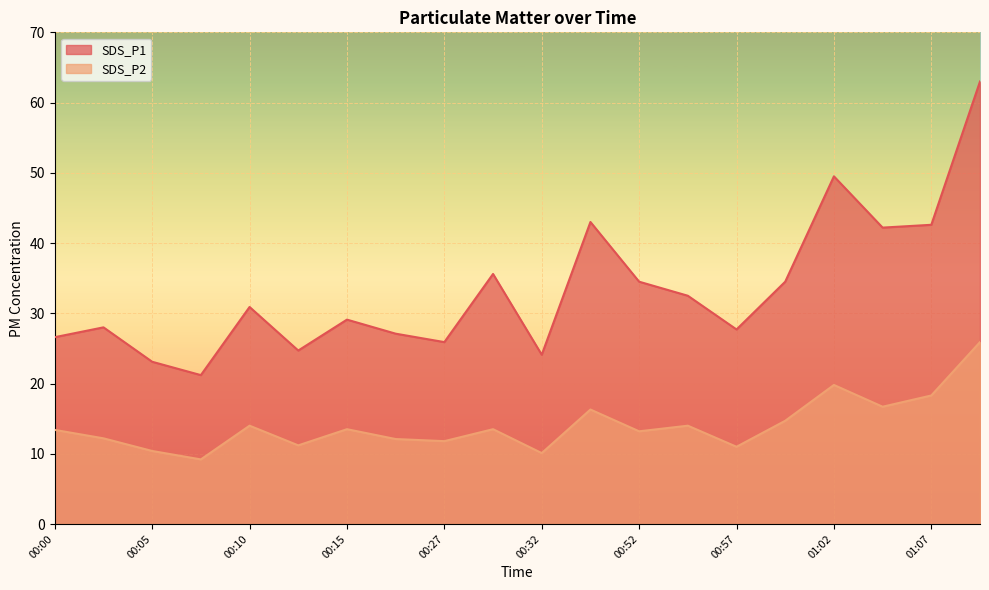

True or false: SDS_P2 and SDS_P1 intersect in this chart.

False